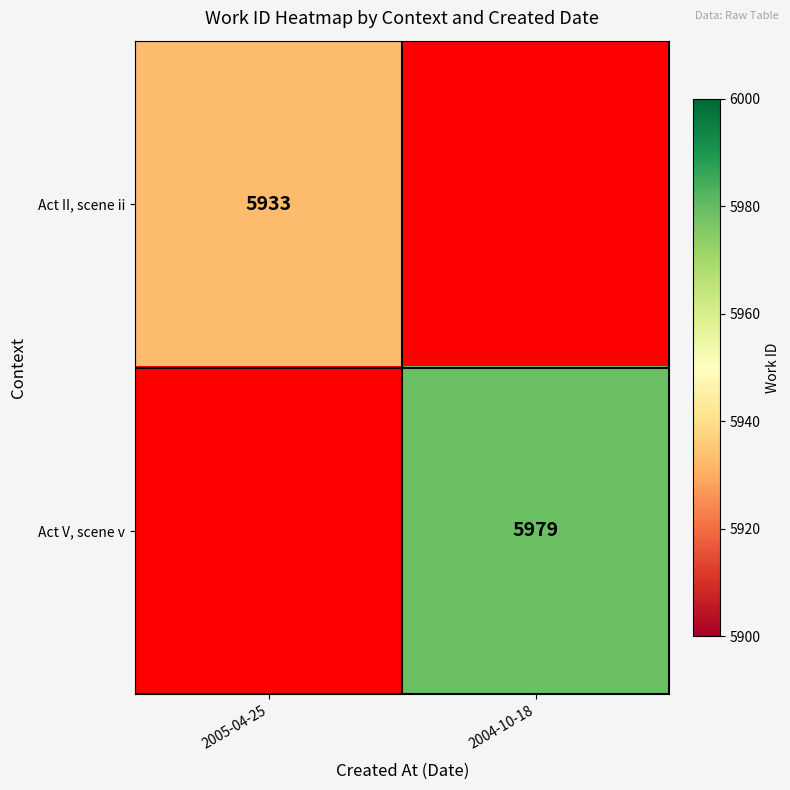

Is the value of Act II, scene ii at 2005-04-25 greater than the value of Act V, scene v at 2004-10-18?

No